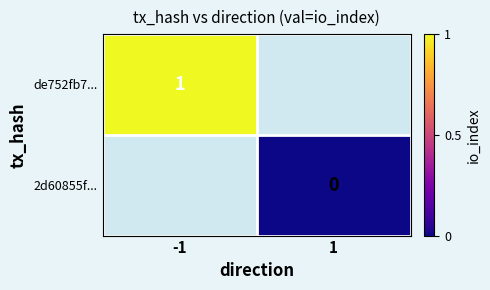

At which category does the chart reach its peak across all series?

-1